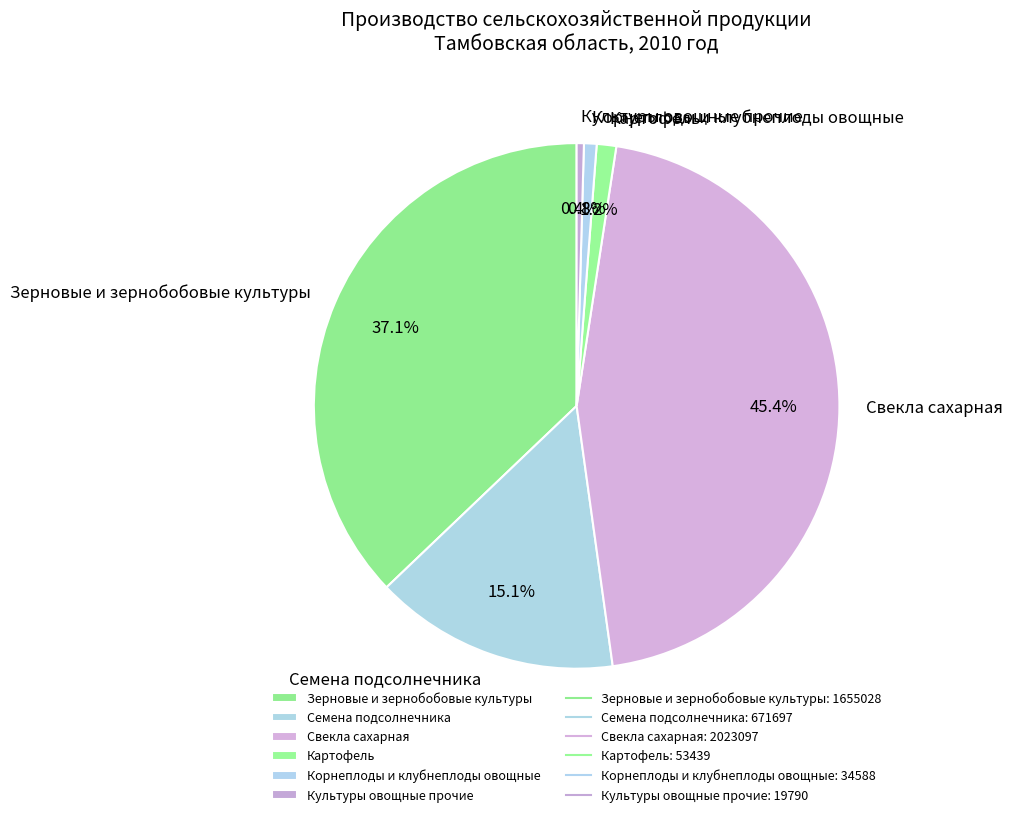

To the nearest percent, what percentage of the pie is Корнеплоды и клубнеплоды овощные?

1%